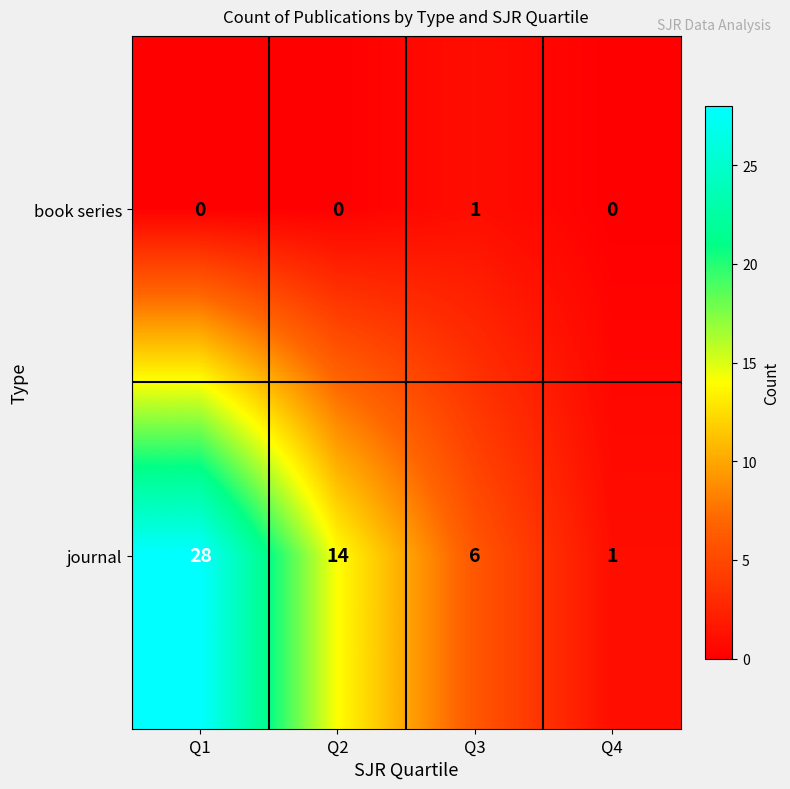

Reading left to right, list all the values displayed in this chart.

book series: 0	0	1	0
journal: 28	14	6	1